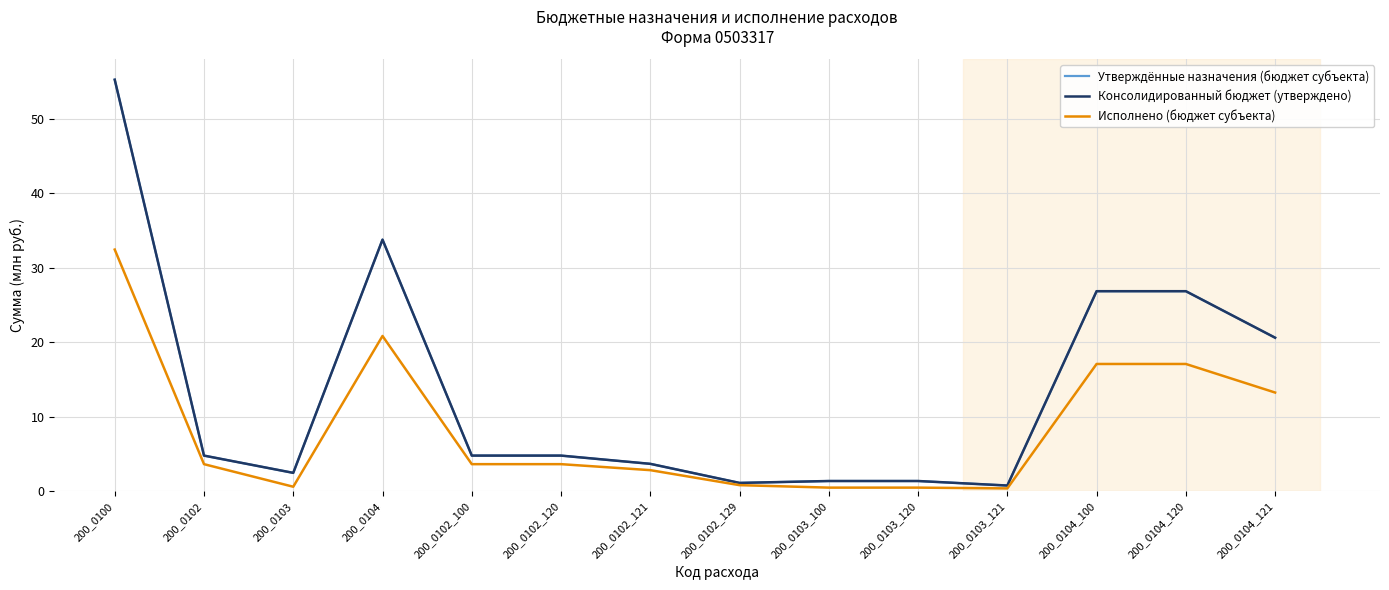

List the labels in order of Исполнено (бюджет субъекта) value, smallest first.

200_0103_121, 200_0103_100, 200_0103_120, 200_0103, 200_0102_129, 200_0102_121, 200_0102, 200_0102_100, 200_0102_120, 200_0104_121, 200_0104_100, 200_0104_120, 200_0104, 200_0100